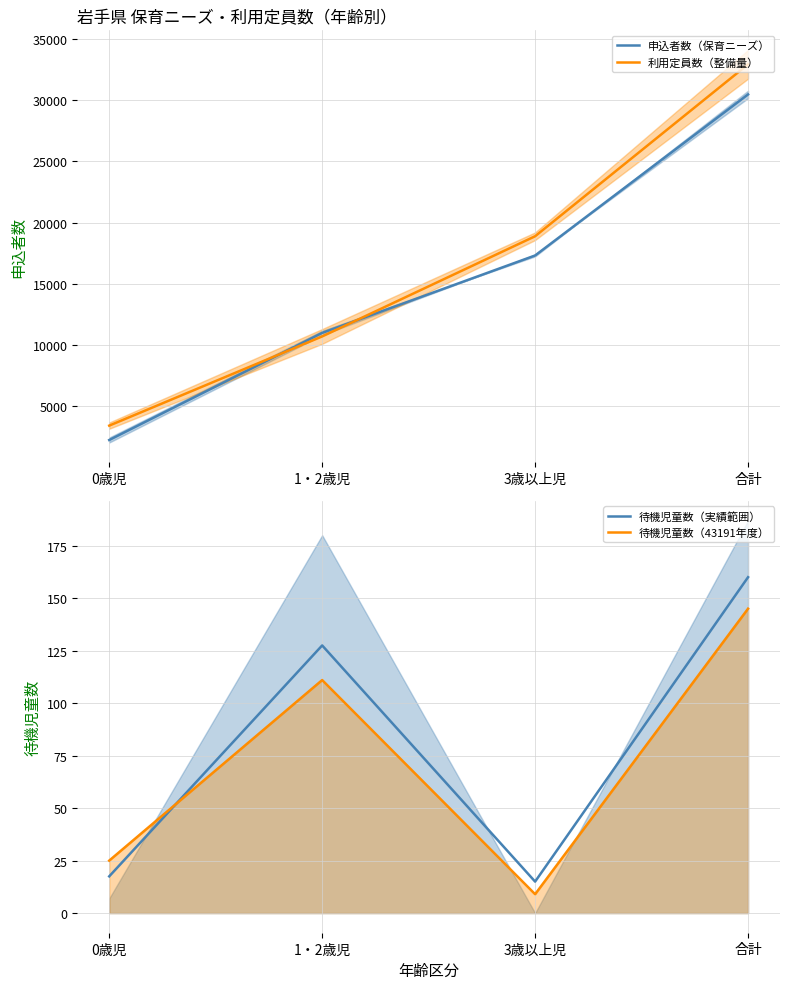

Which label corresponds to the largest value in the chart?

合計